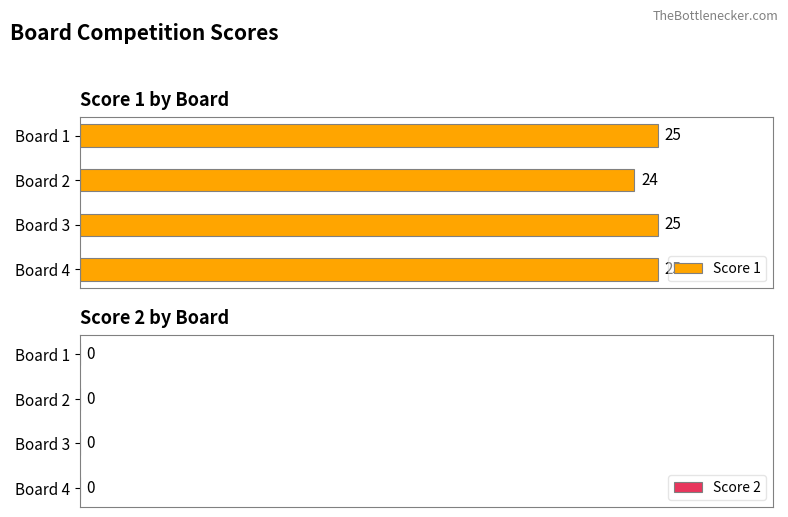

What is the ratio of the value at Board 1 to the value at Board 3?

1.0